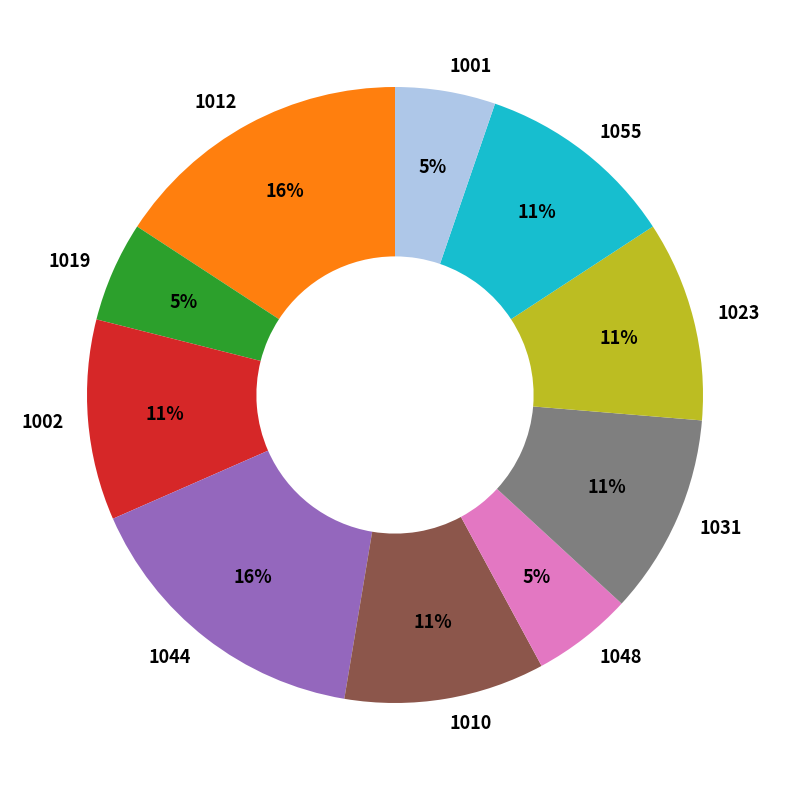

Does 1019 represent more than half of the total?

No